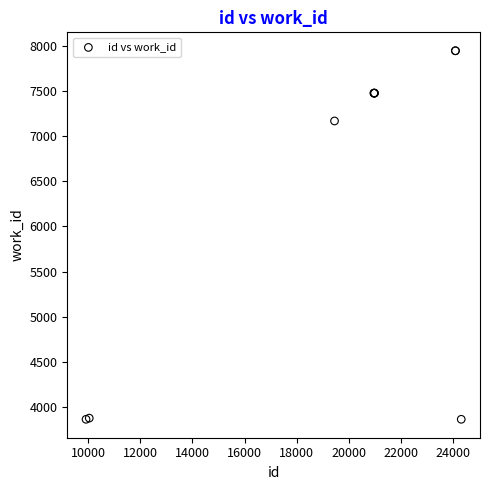

What Y value in the scatter plot is closest to 5905?

7168